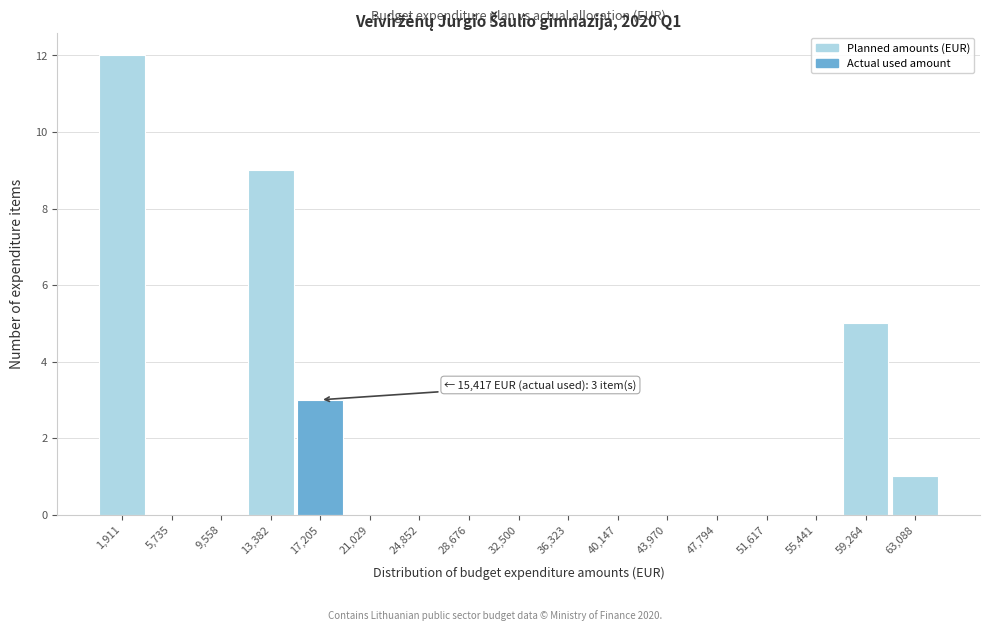

Which range on the x-axis has the tallest bar?

0 to 4000